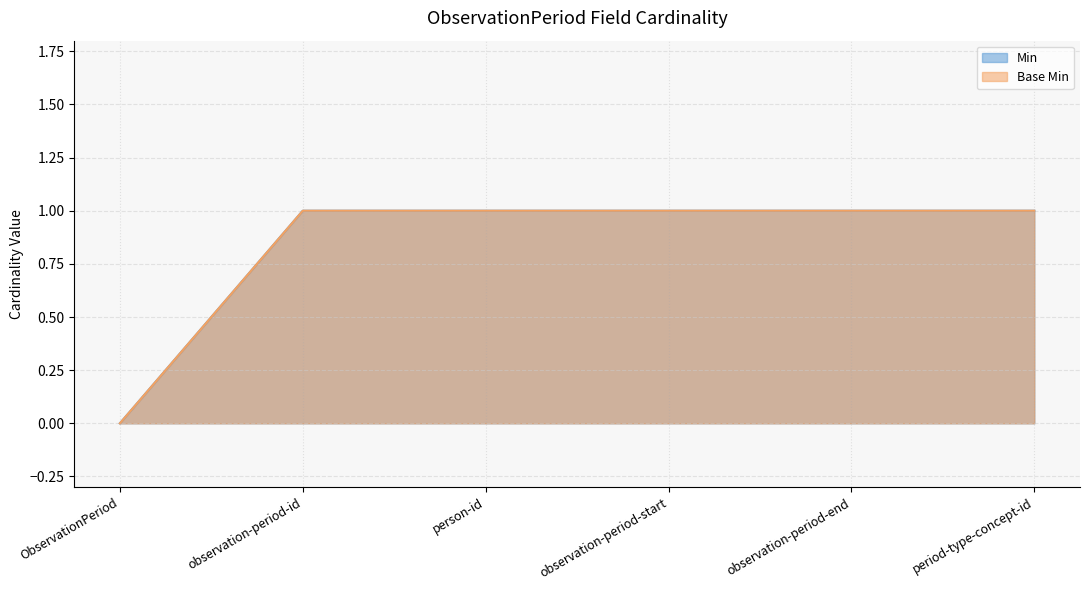

What is the value of the Base Min point at the 5th from the left?

1